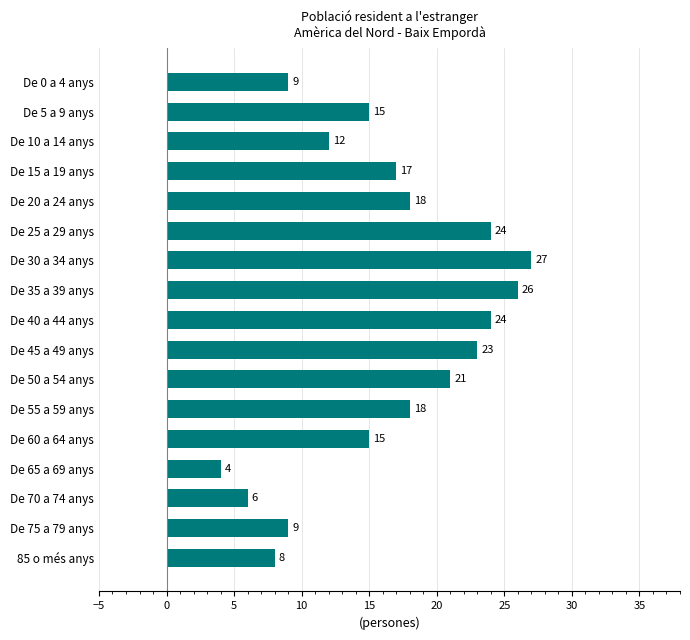

What is the change in value from De 45 a 49 anys to De 75 a 79 anys?

-14